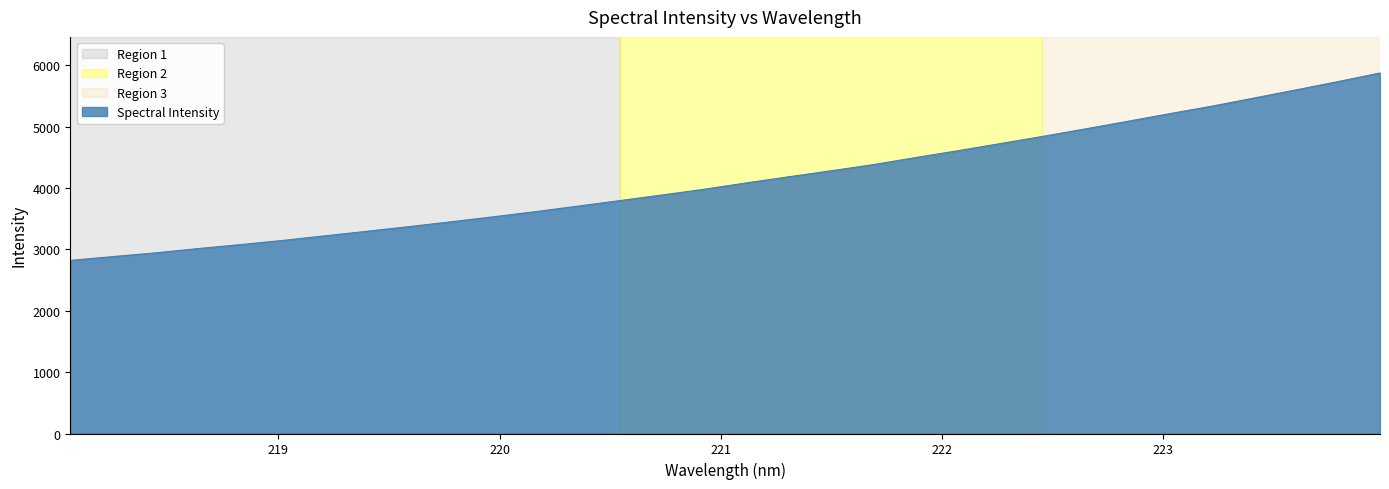

What is the greatest value displayed?

5878.1